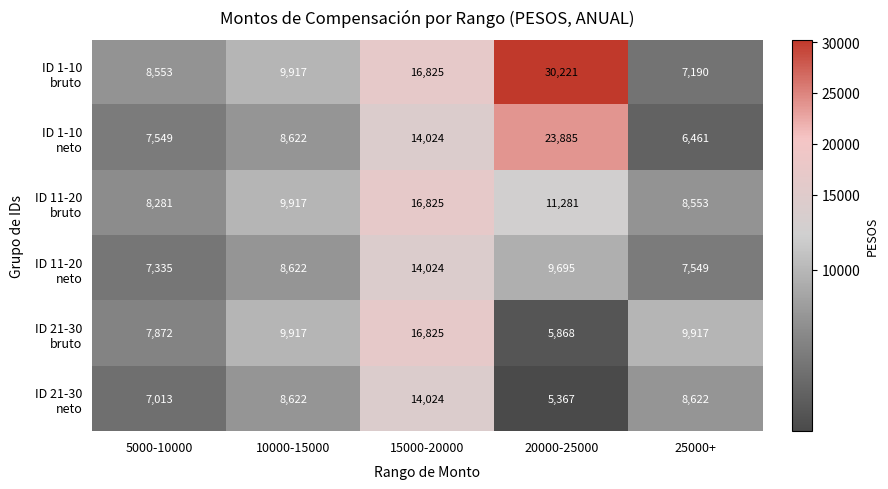

What is the total value across all series at 15000-20000?

92547